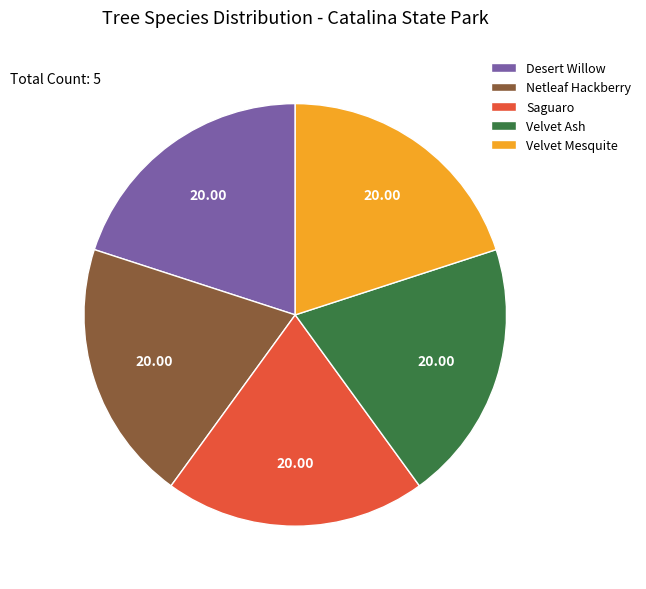

Do Velvet Ash and Desert Willow together represent more than half of the pie?

No